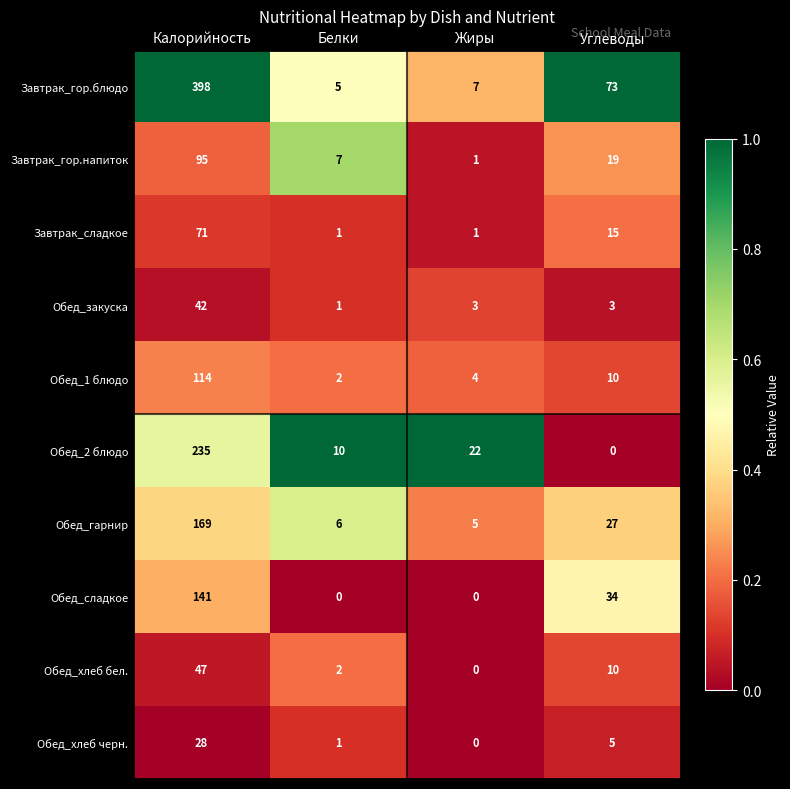

What is the total value across all series at Углеводы?

196